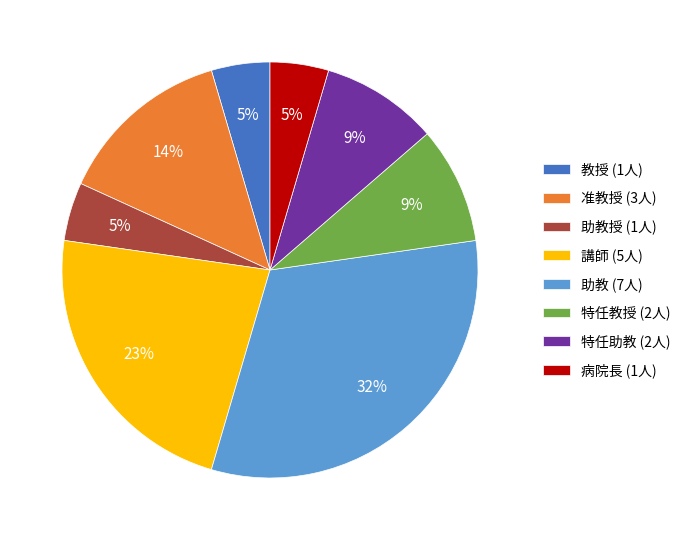

To the nearest percent, what portion does 助教授 (1人) represent?

5%